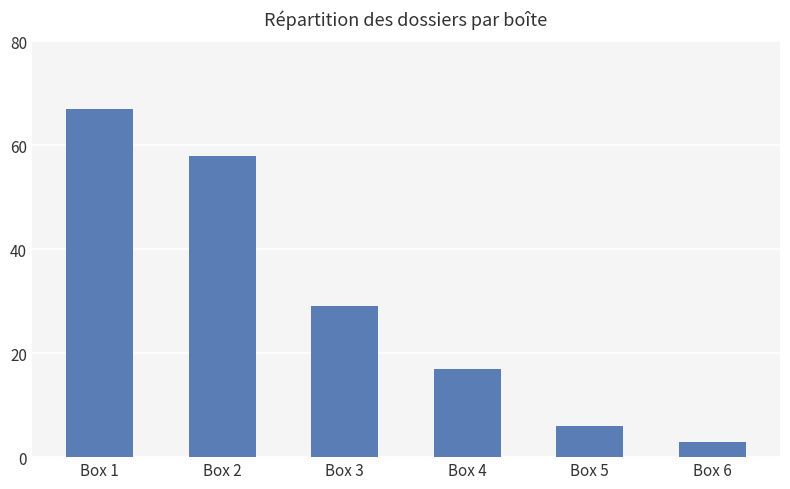

What is the maximum value shown in the chart?

67